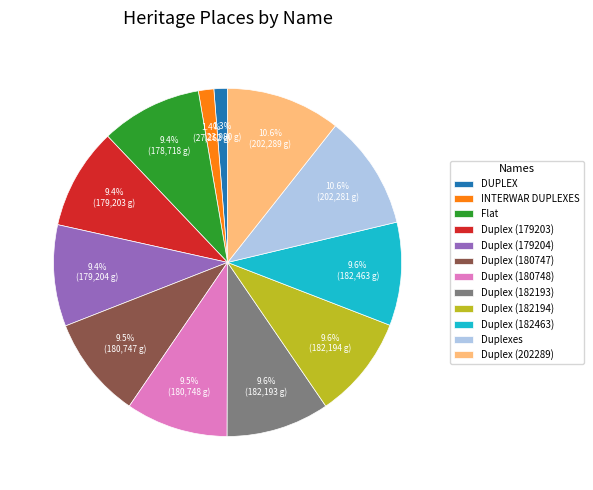

Combined, do Duplex (182463) and Duplex (179203) account for over 50%?

No